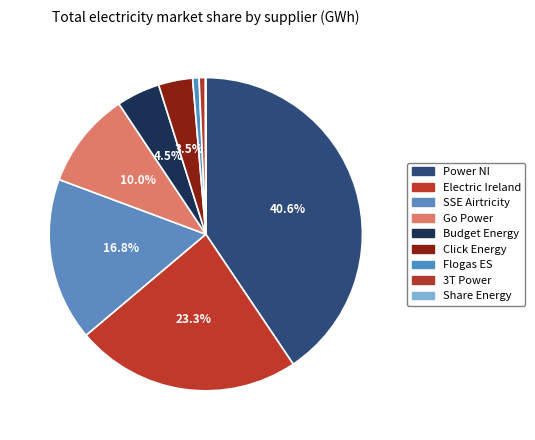

Rank the categories by value from highest to lowest.

Power NI, Electric Ireland, SSE Airtricity, Go Power, Budget Energy, Click Energy, Flogas ES, 3T Power, Share Energy